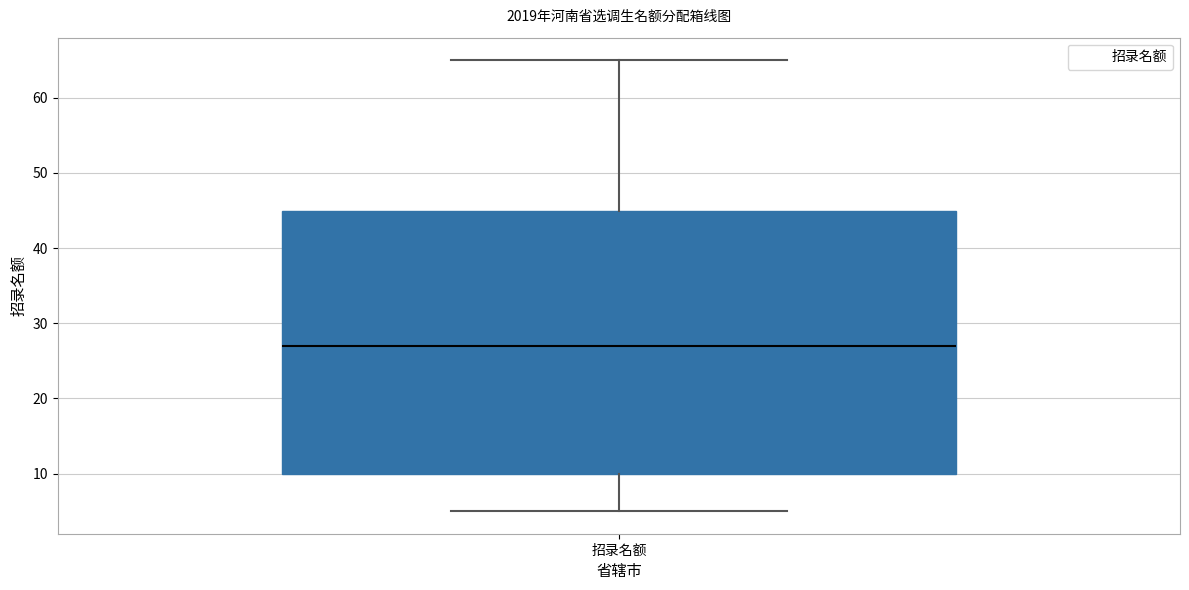

Where does the median line of the box for 招录名额 sit on the y-axis? The values are not printed on the chart, so give them approximately, as read against the axis.

27